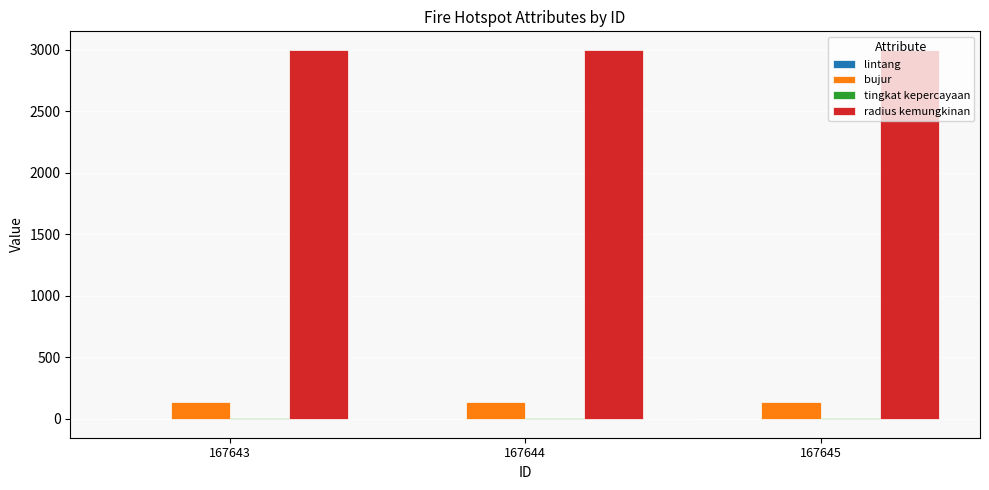

Which series has the largest total across all categories?

radius kemungkinan